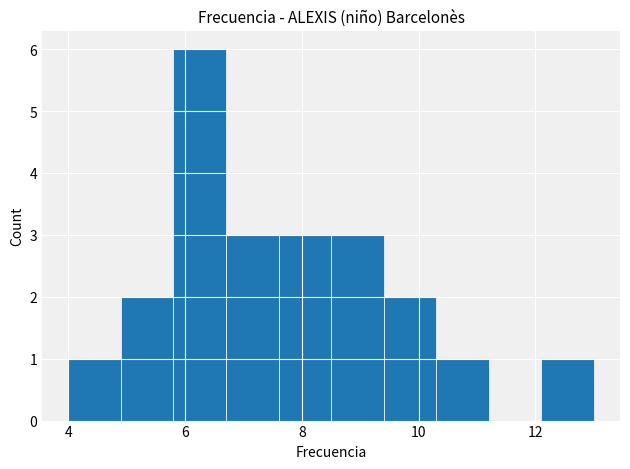

Over which range of the x-axis is the bar tallest?

5.8 to 6.7